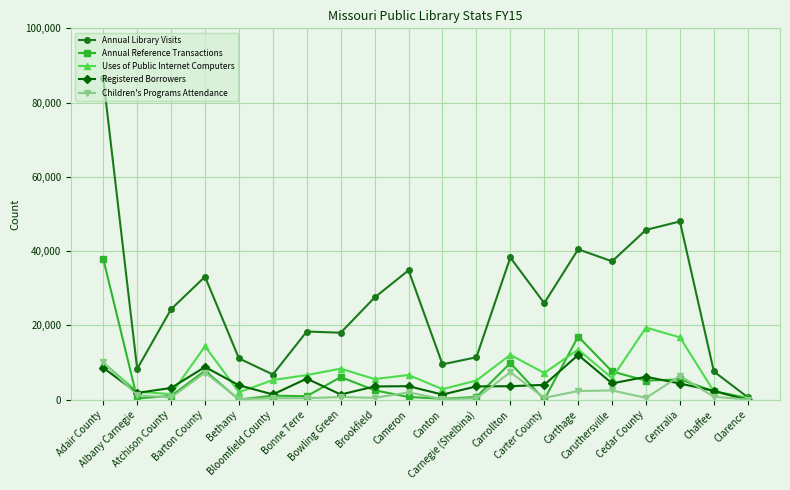

True or false: Annual Reference Transactions has more than 2 interior local peaks.

True